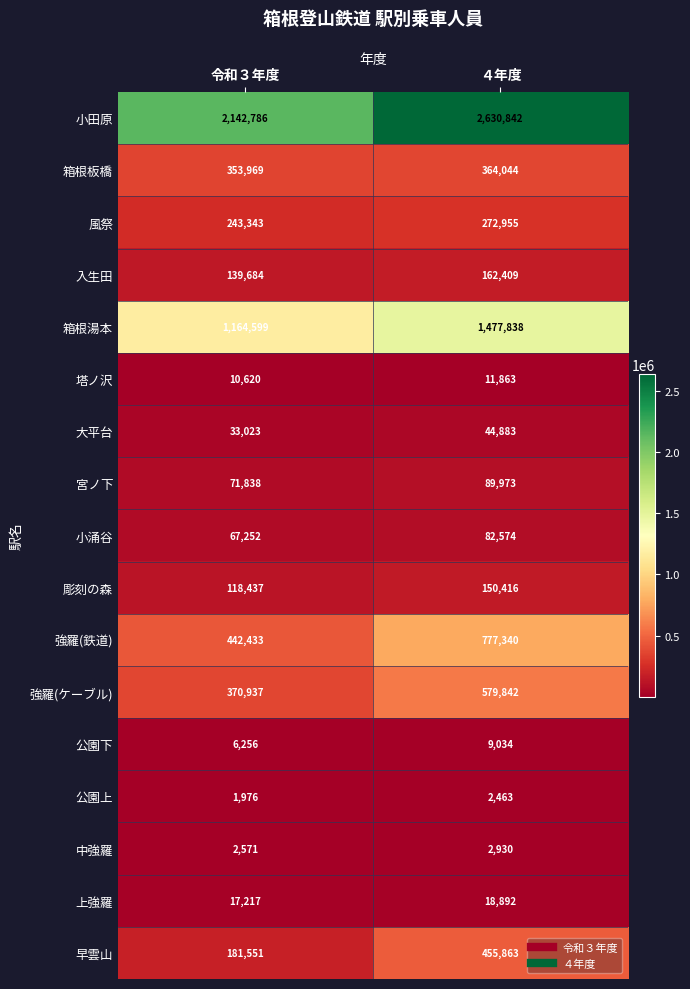

Count the number of data series in this chart.

17